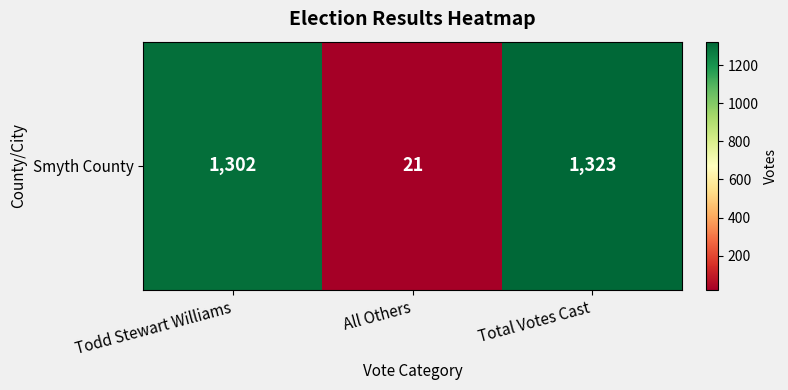

Which category has the lowest value across all series?

All Others